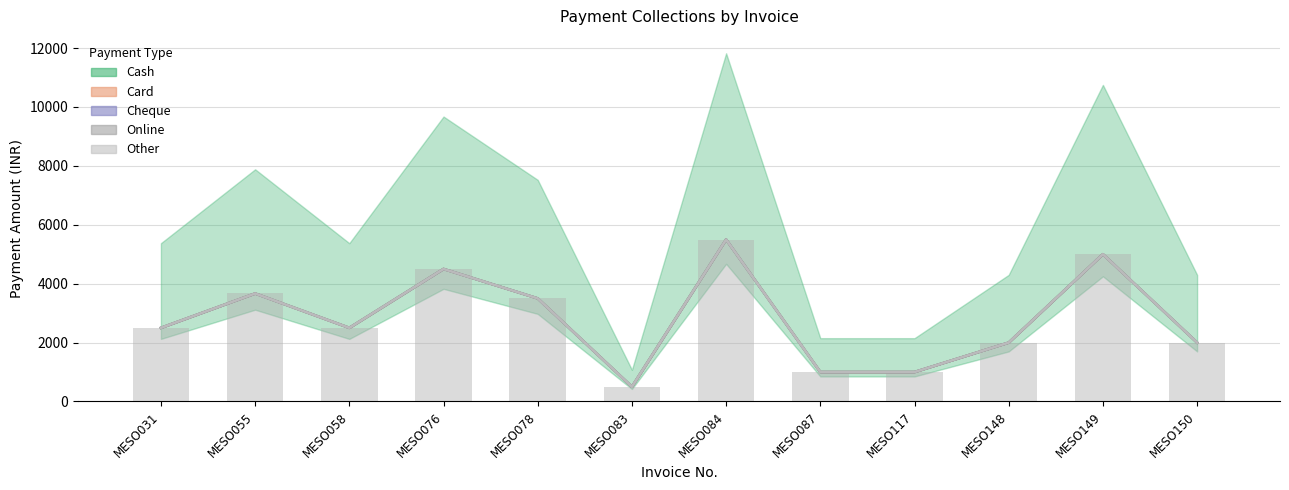

What is the total value across all series at MESO117?

1000